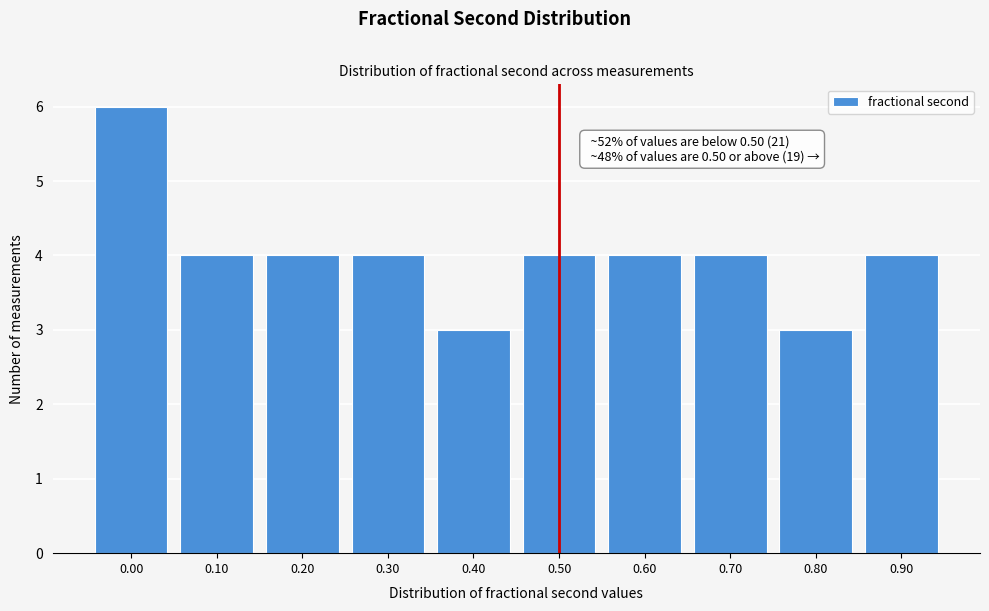

Reading left to right, transcribe all the data shown in this chart.

6	4	4	4	3	4	4	4	3	4